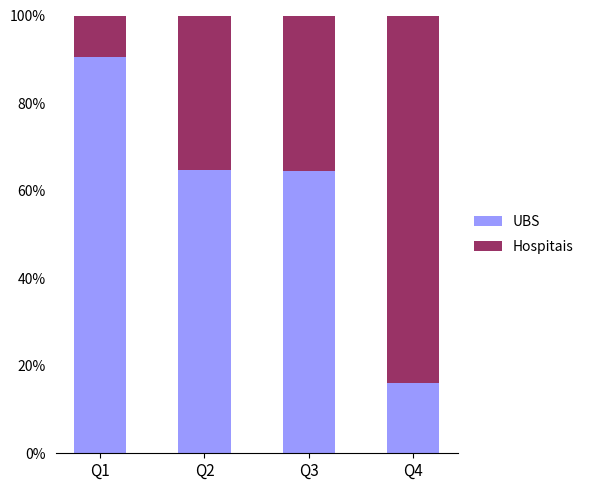

What is the sum of the UBS values at Q4 and Q2?

80.7